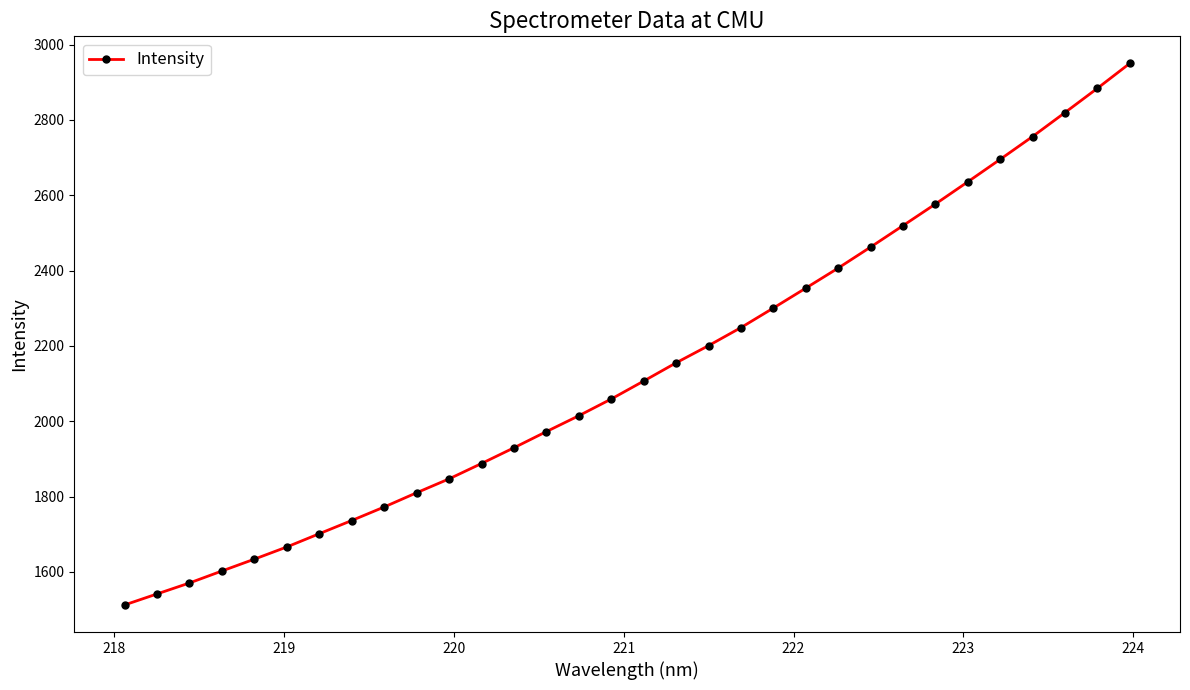

What is the smallest value displayed?

1512.5